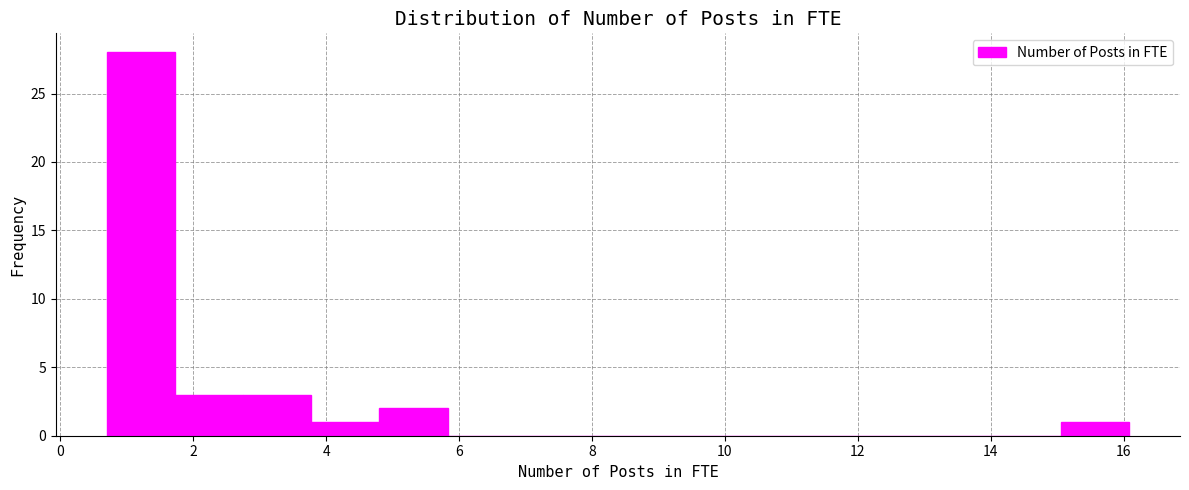

Reading left to right, transcribe this chart: for each bar, give the range it covers on the x-axis and its height. Neither the bar edges nor the heights are printed on the chart, so give them approximately, as read against the axes.

0.8 to 1.8: 28
1.8 to 2.8: 3
2.8 to 3.8: 3
3.8 to 4.8: 1
4.8 to 5.8: 2
5.8 to 6.8: 0
6.8 to 7.8: 0
7.8 to 9.0: 0
9.0 to 10.0: 0
10.0 to 11.0: 0
11.0 to 12.0: 0
12.0 to 13.0: 0
13.0 to 14.0: 0
14.0 to 15.0: 0
15.0 to 16.0: 1